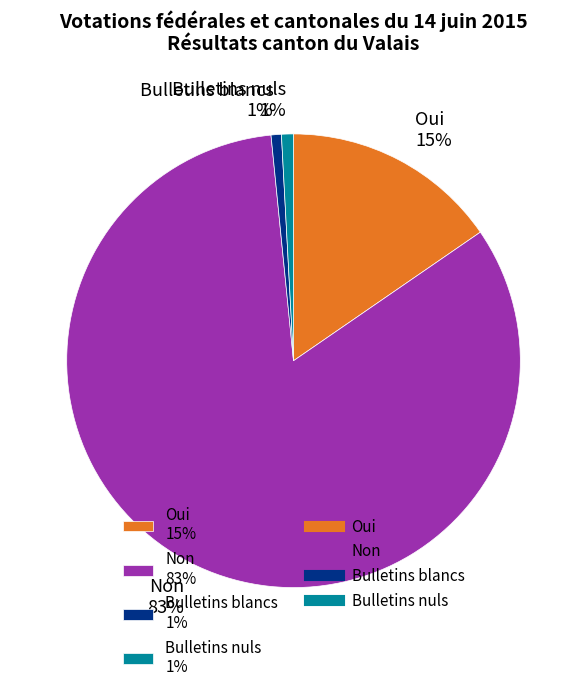

To the nearest percent, what is the difference between the Bulletins blancs and Non slice percentages?

82%